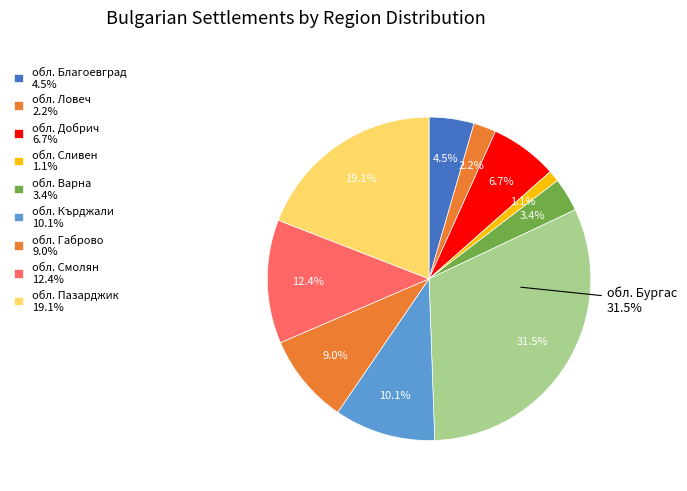

Between обл. Кърджали and обл. Благоевград, which is larger?

обл. Кърджали